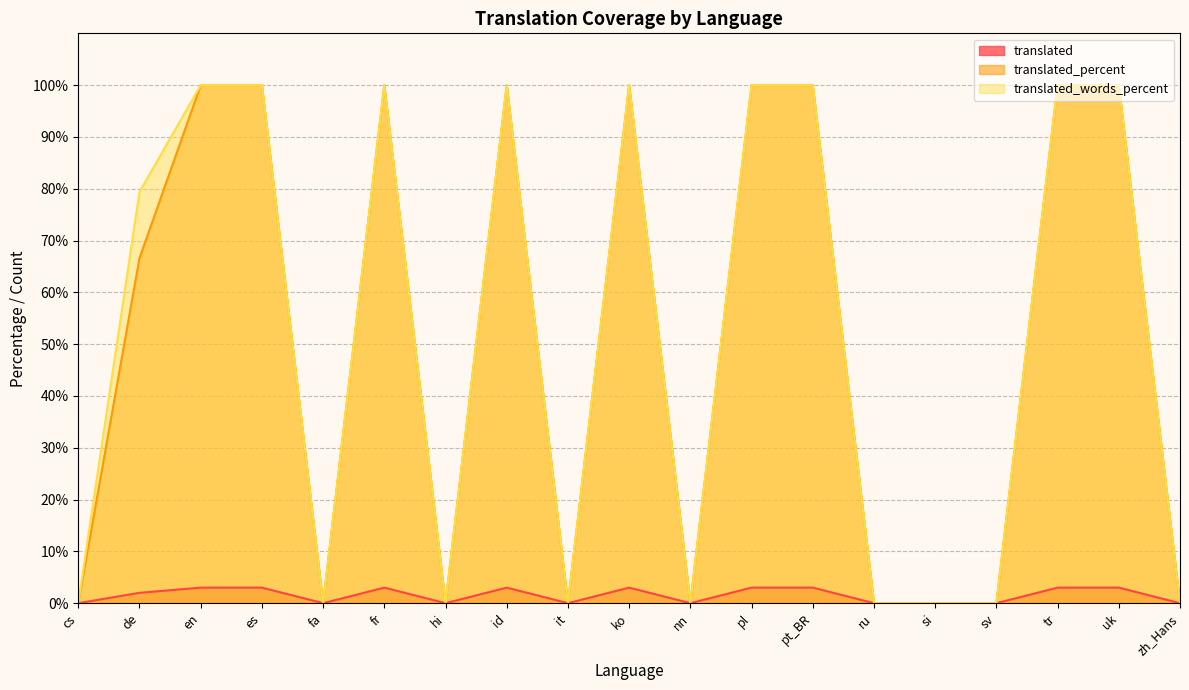

True or false: translated_percent and translated_words_percent intersect in this chart.

False